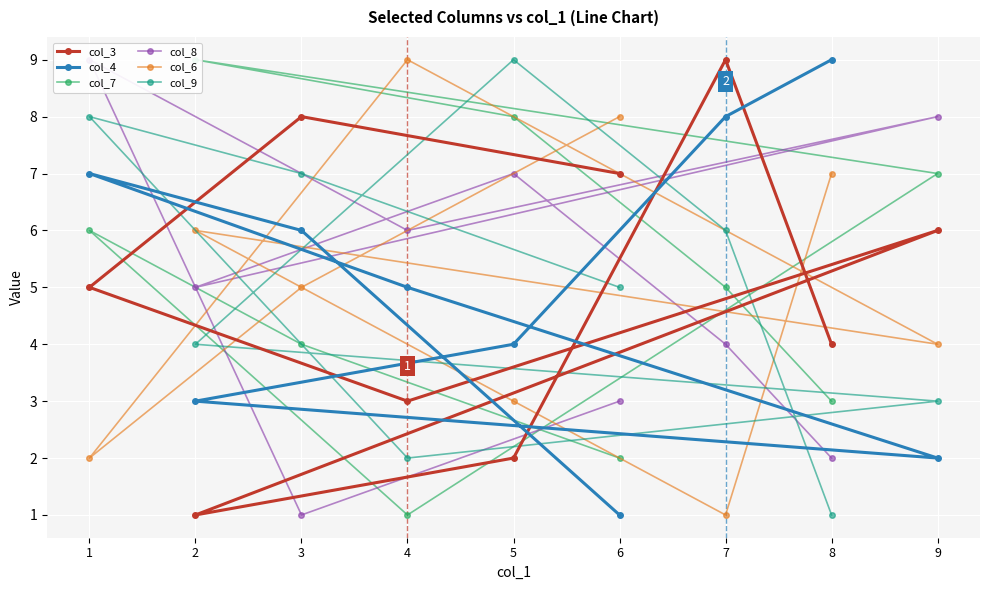

True or false: col_8 has more than 2 interior local peaks.

True